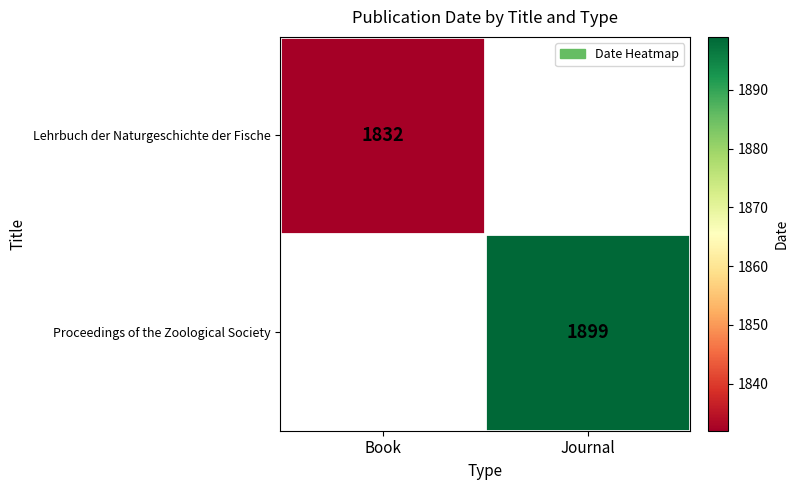

Is it true that Proceedings of the Zoological Society equals 1899 at Journal?

True